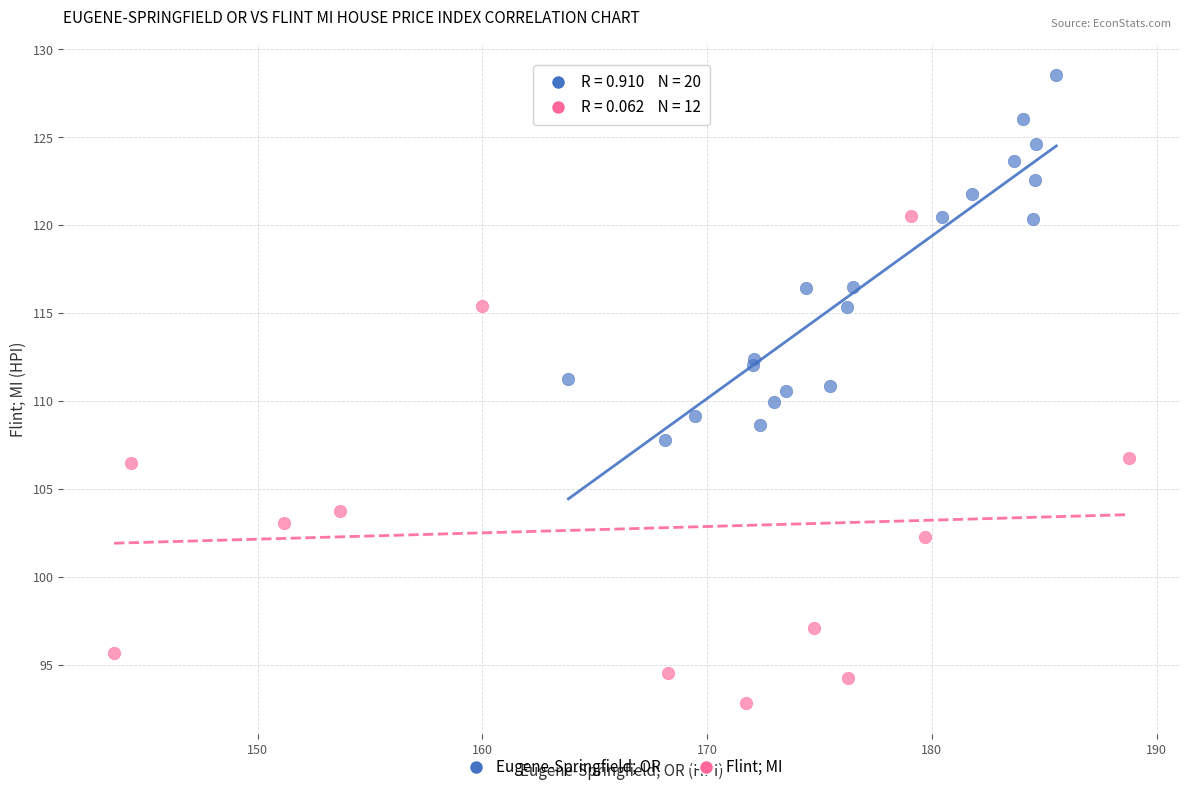

Which series has the largest Y range (max minus min)?

Flint; MI